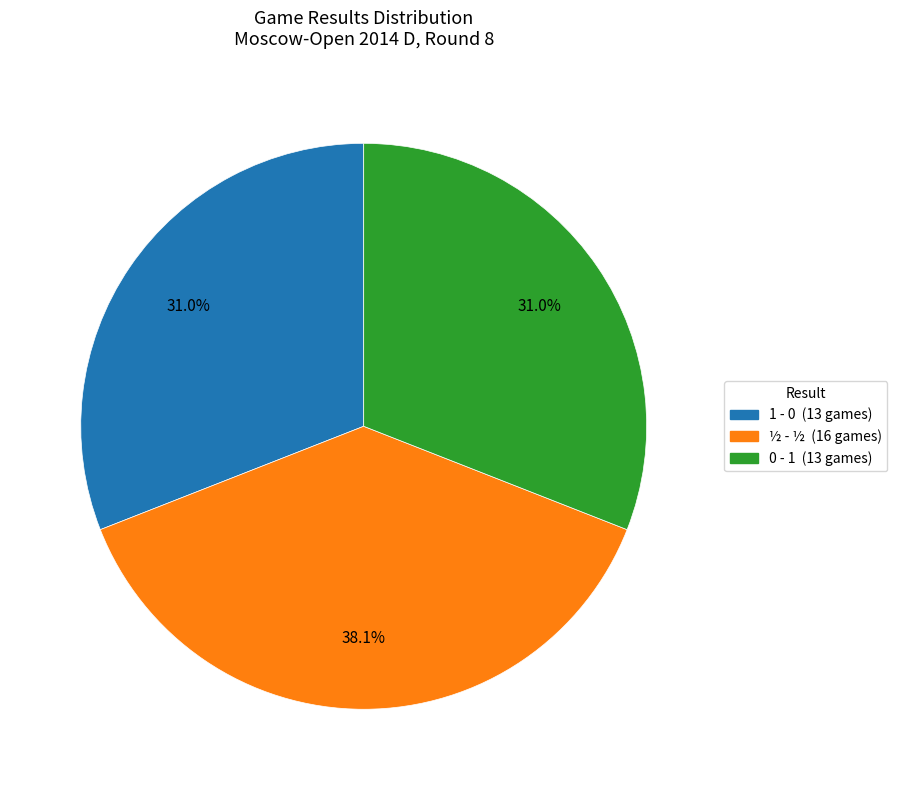

How many segments does this pie chart have?

3